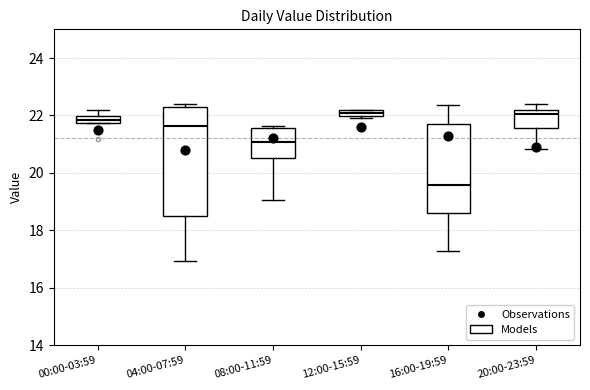

Comparing the boxes themselves (not the whiskers), which one is the tallest?

04:00-07:59